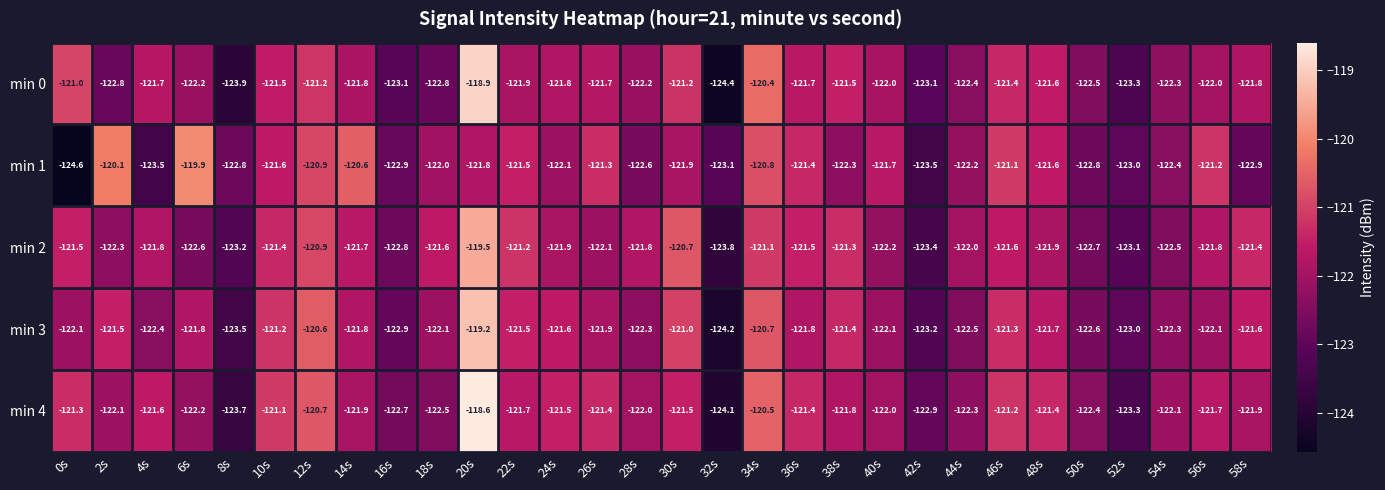

At which category is the sum across all series the highest?

20s